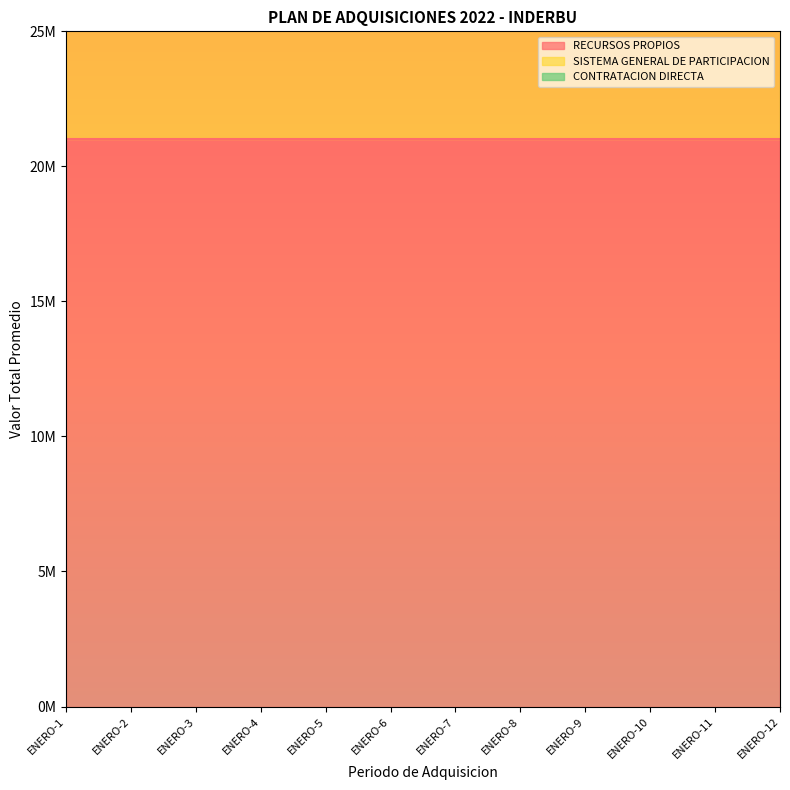

What are all the series names shown in the legend?

RECURSOS PROPIOS, SISTEMA GENERAL DE PARTICIPACION, CONTRATACION DIRECTA